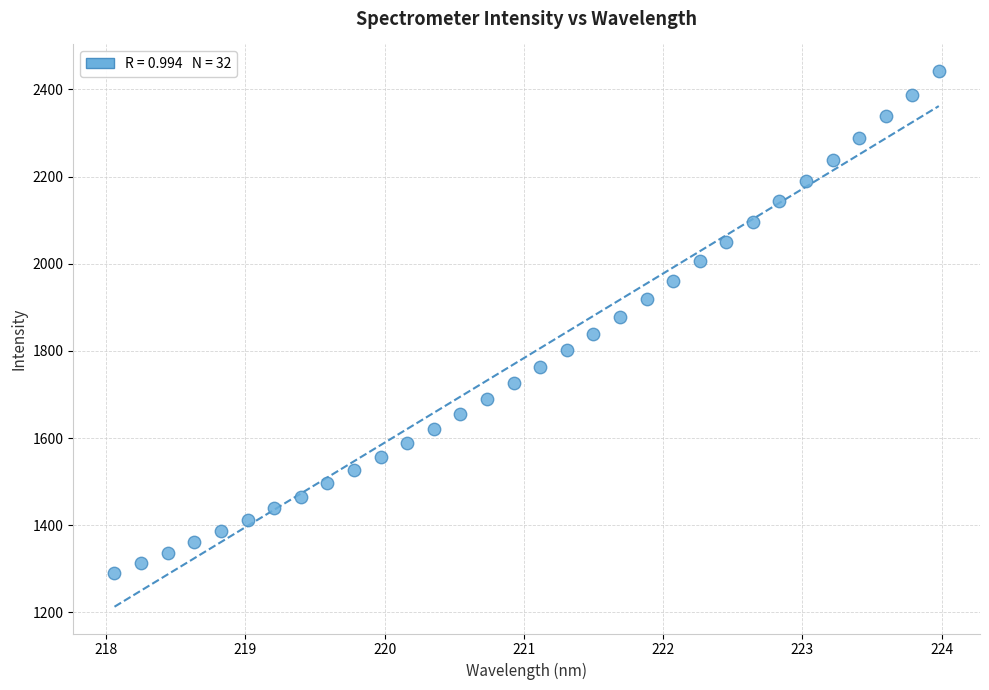

What is the range of X values (max minus min)?

5.9